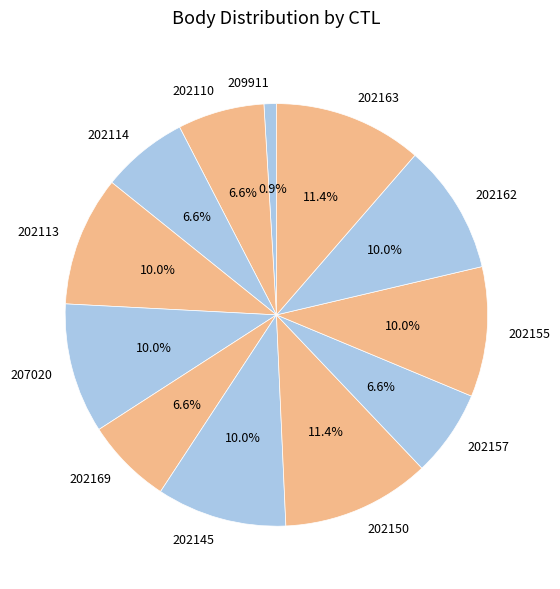

Approximately how many times larger is the value at 202150 compared to 207020?

1.1